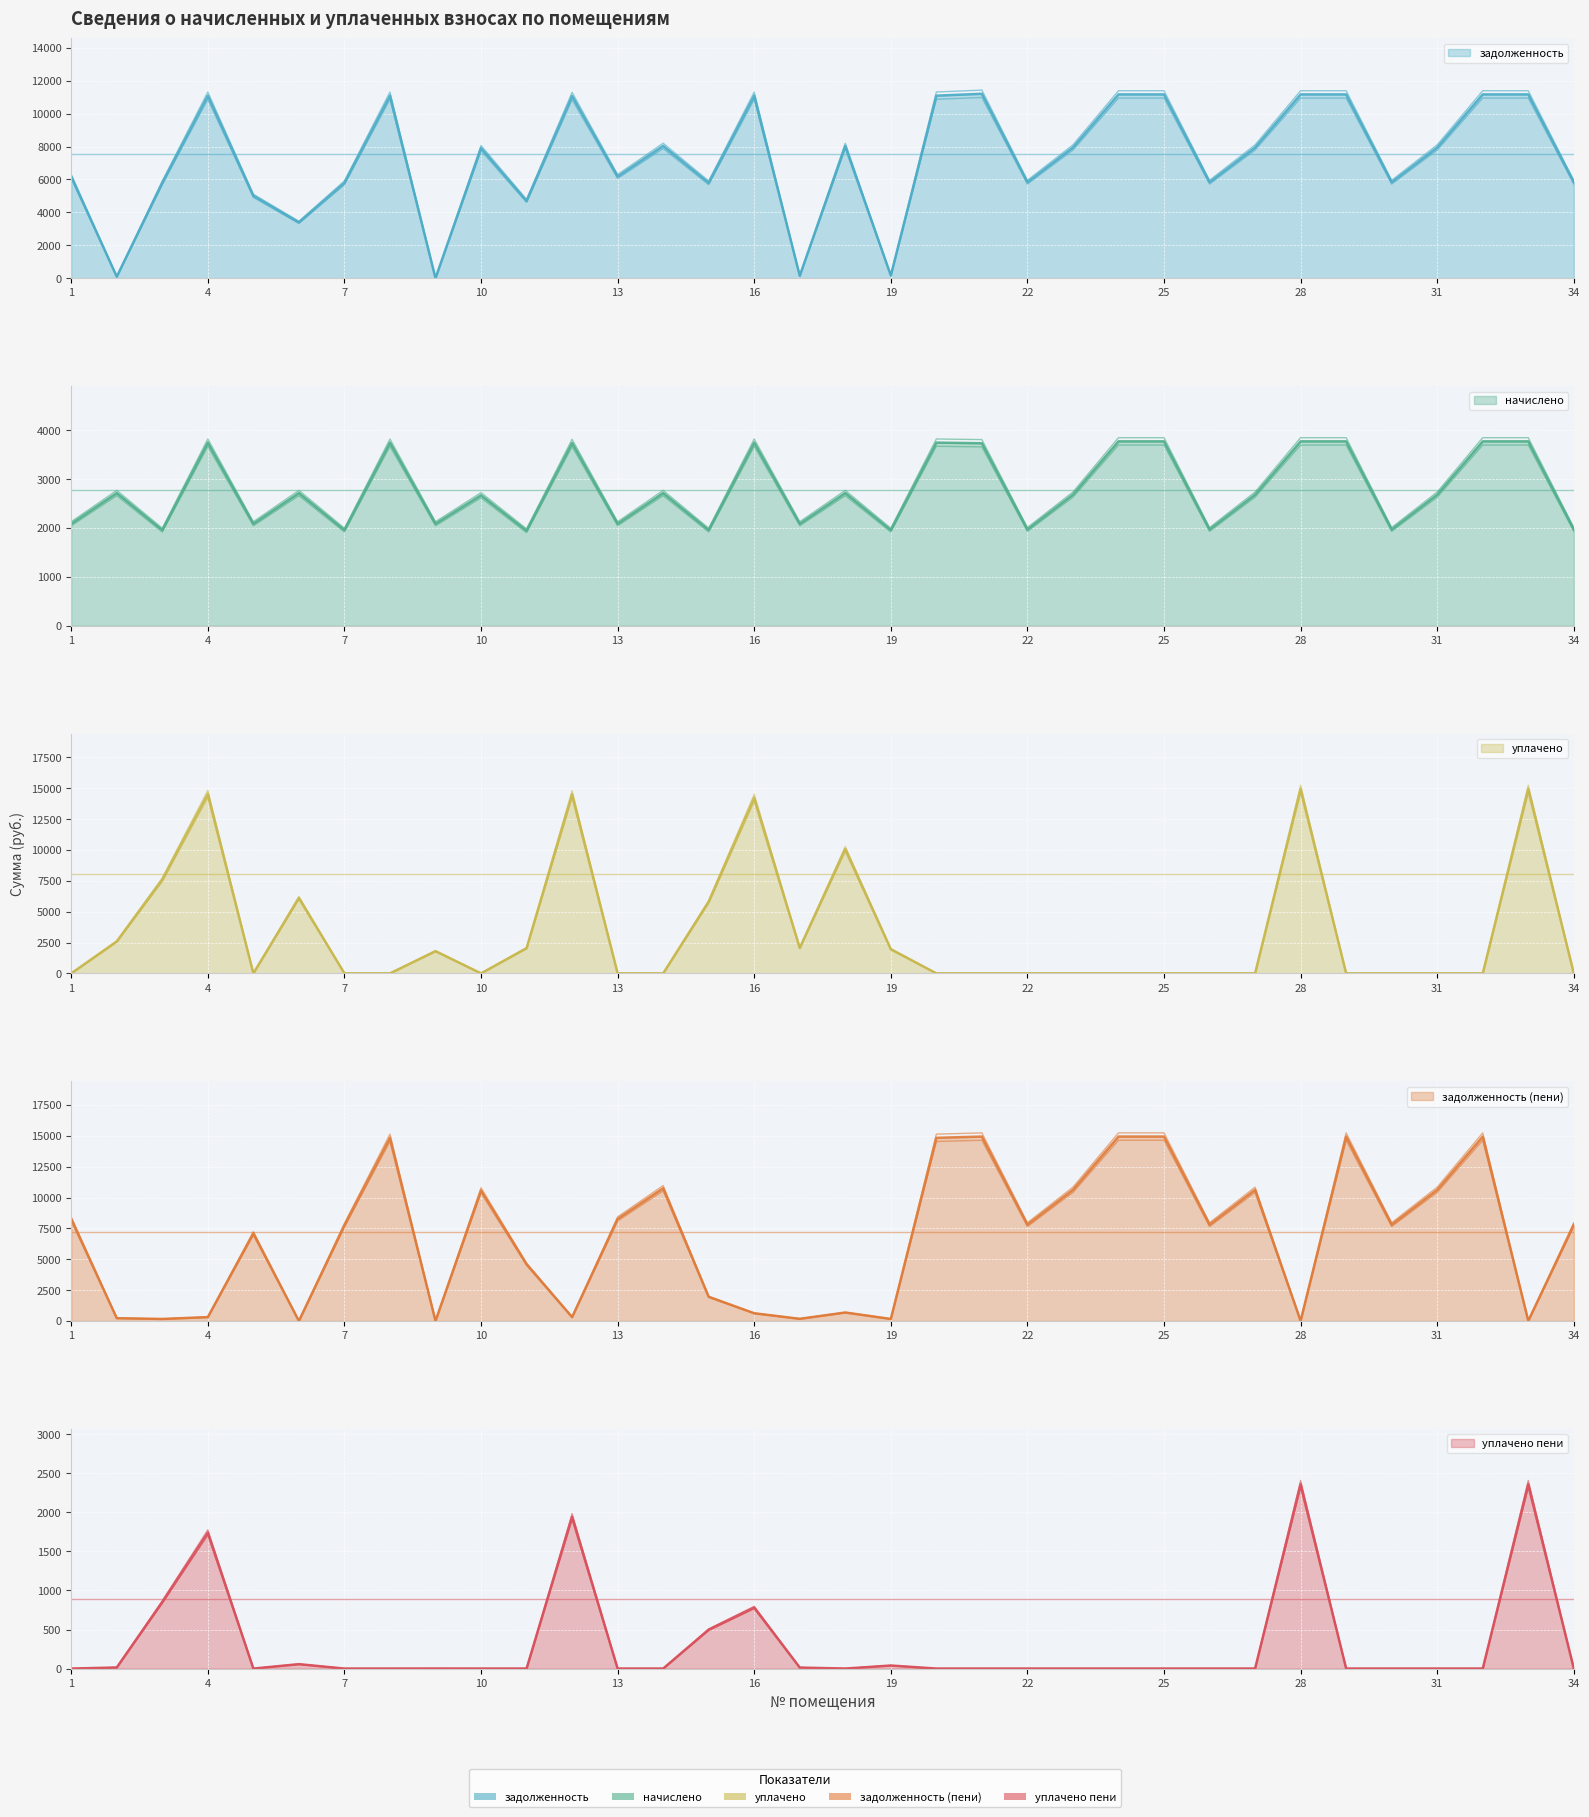

The задолженность (пени) series shows 7238.8 at 5. True or false?

True